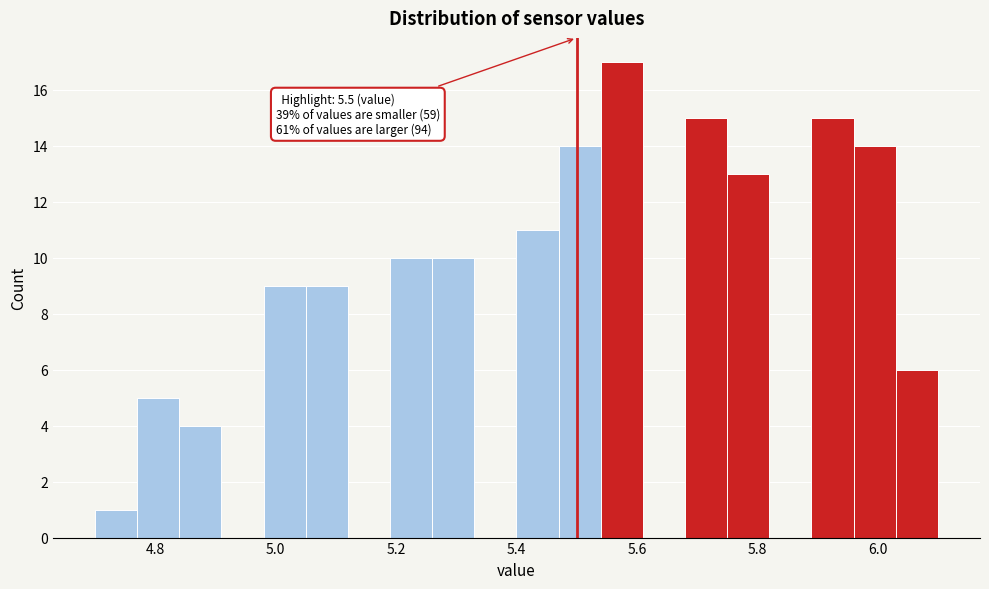

Read against the x-axis, roughly where is the centre of the tallest bar?

5.58